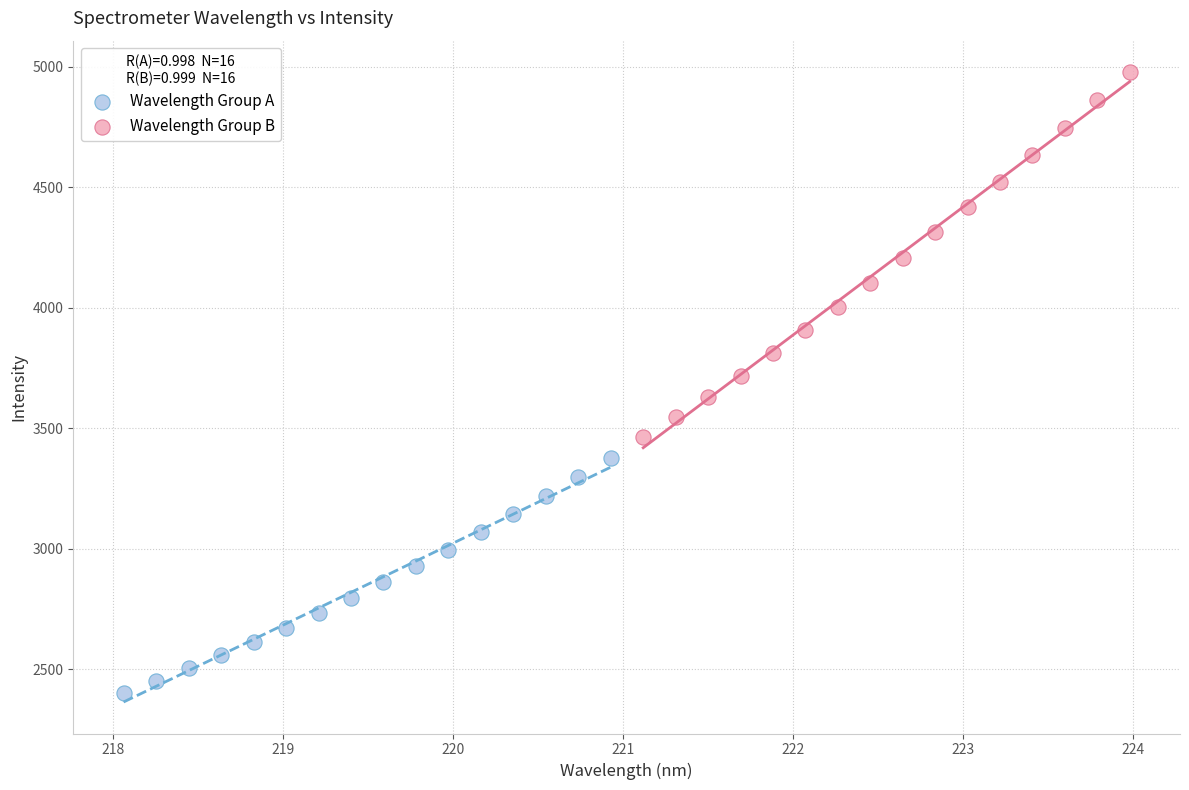

Which series reaches the maximum Y coordinate?

Wavelength Group B